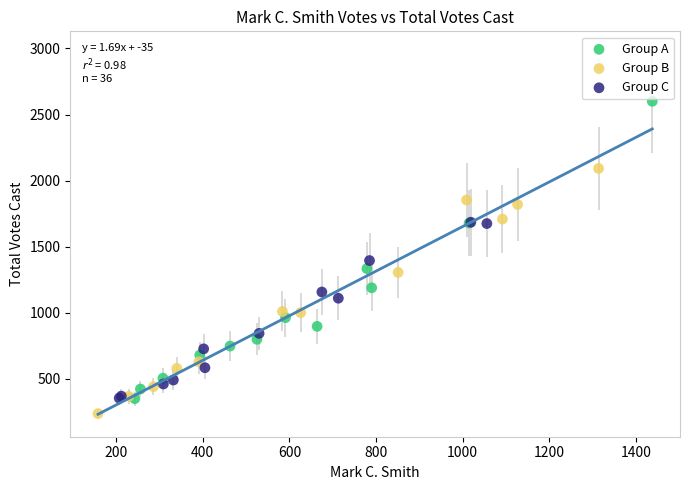

Which series has the largest Y range (max minus min)?

Group A